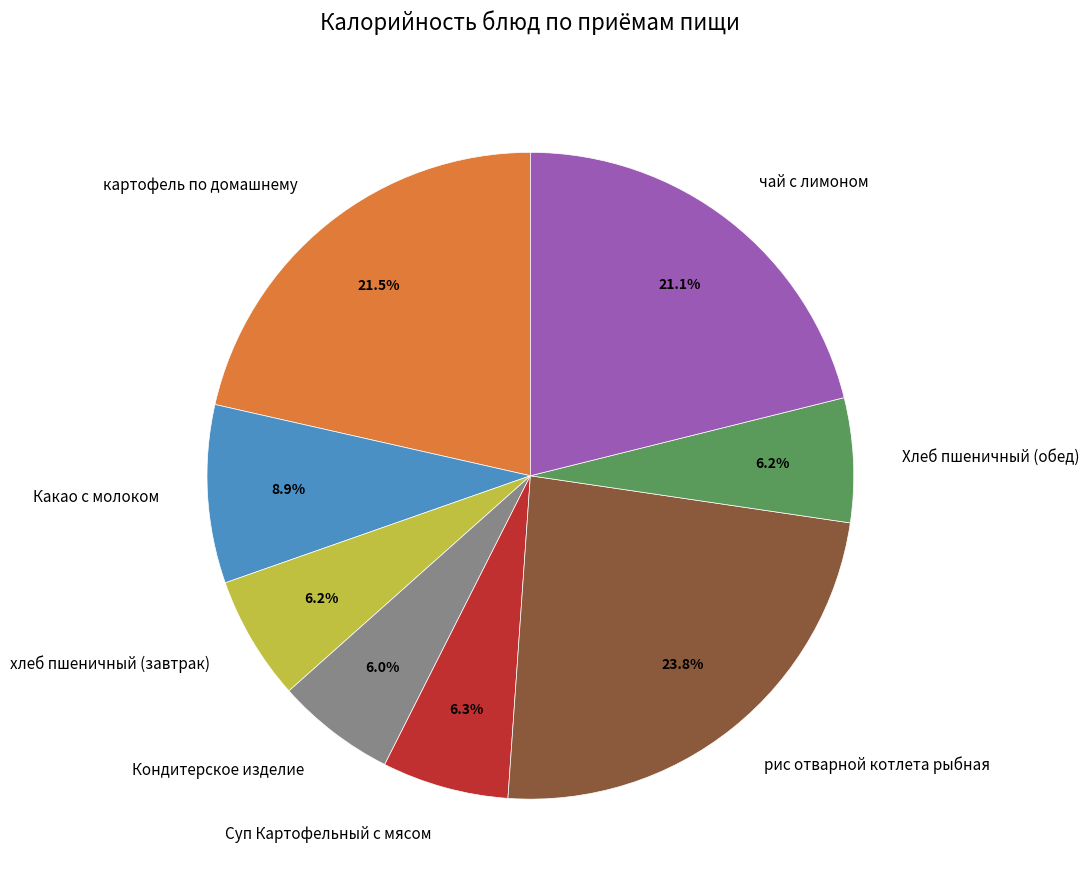

To the nearest percent, what is the combined percentage of хлеб пшеничный (завтрак) and рис отварной котлета рыбная?

30%